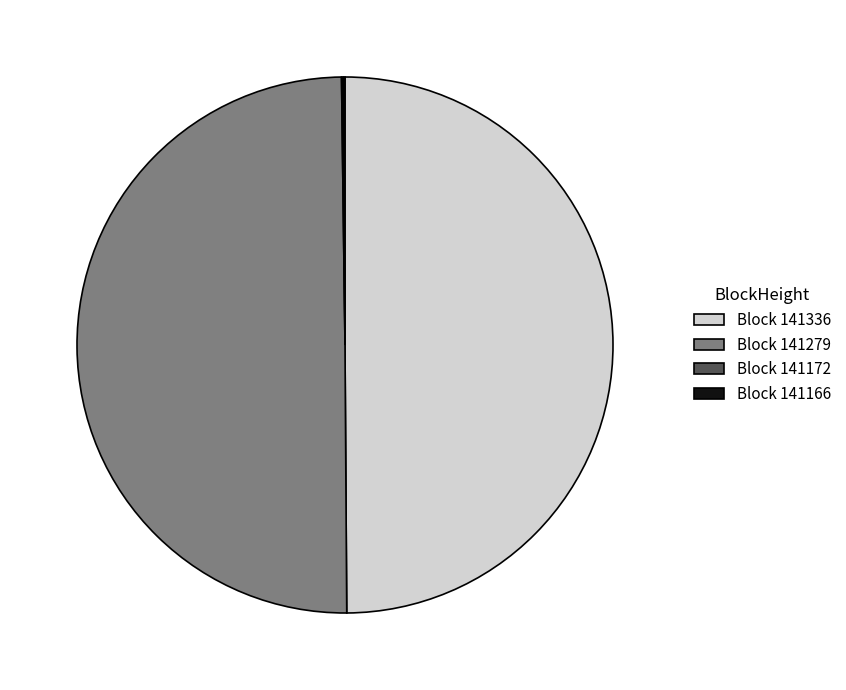

Is it true that Block 141336 is 50% of the pie?

True